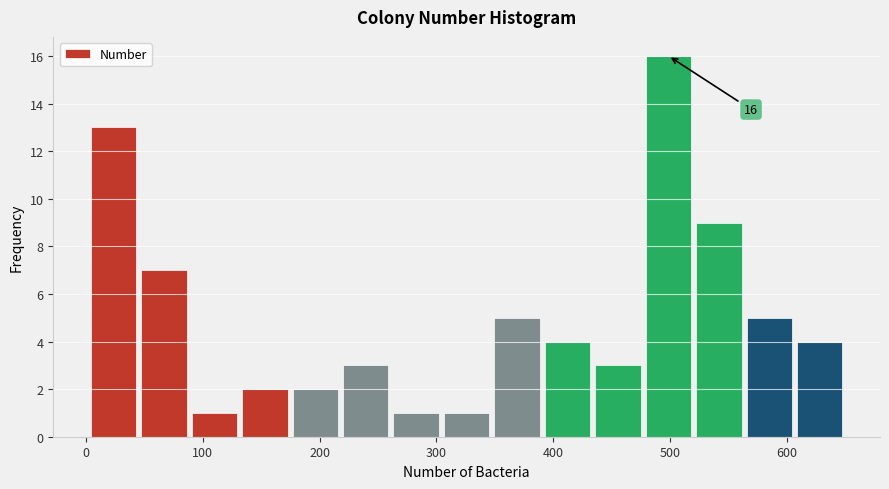

Over which range of the x-axis is the bar tallest?

480 to 520